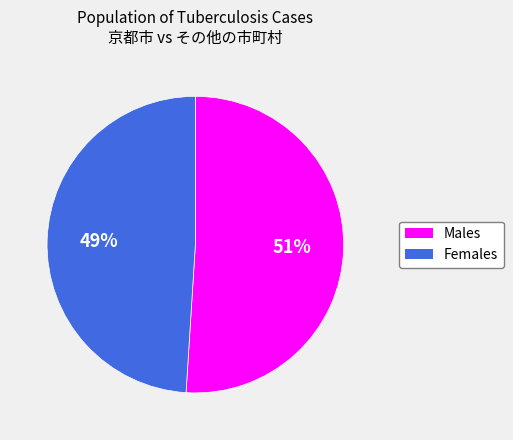

Is there any slice that represents more than half of the pie?

Yes